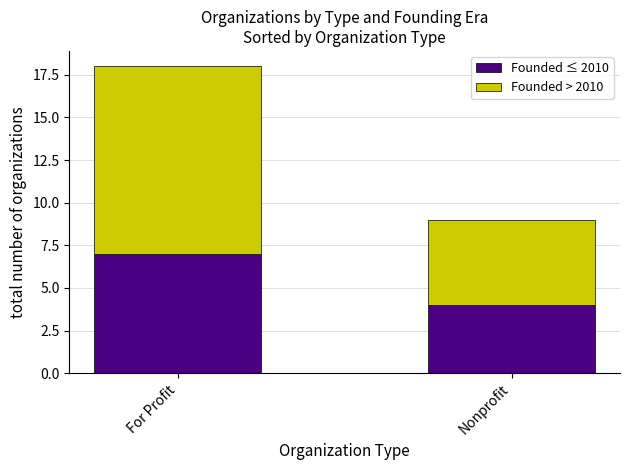

At which category is the sum across all series the highest?

For Profit